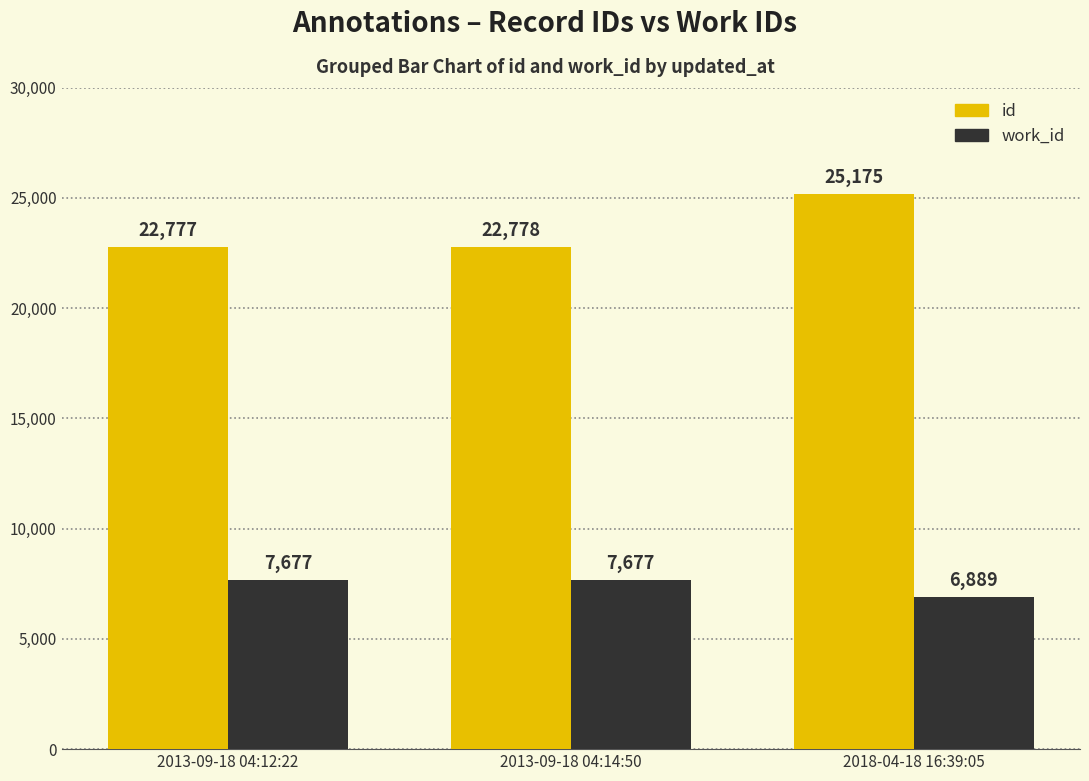

Is it true that work_id equals 10665 at 2018-04-18 16:39:05?

False